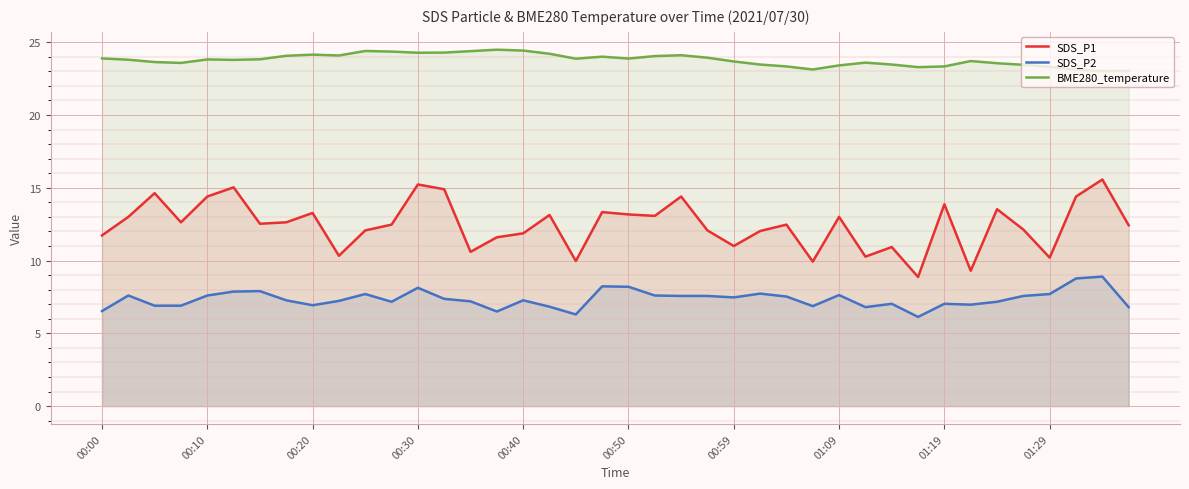

At how many categories does at least one series exceed 9?

40